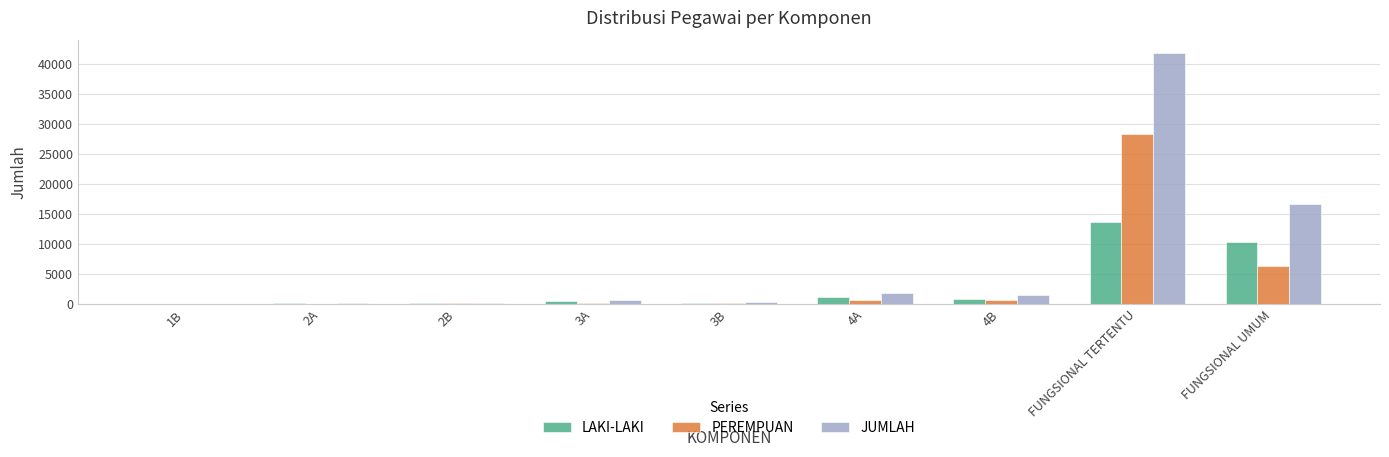

What is the sum of the PEREMPUAN values at FUNGSIONAL UMUM and FUNGSIONAL TERTENTU?

34460